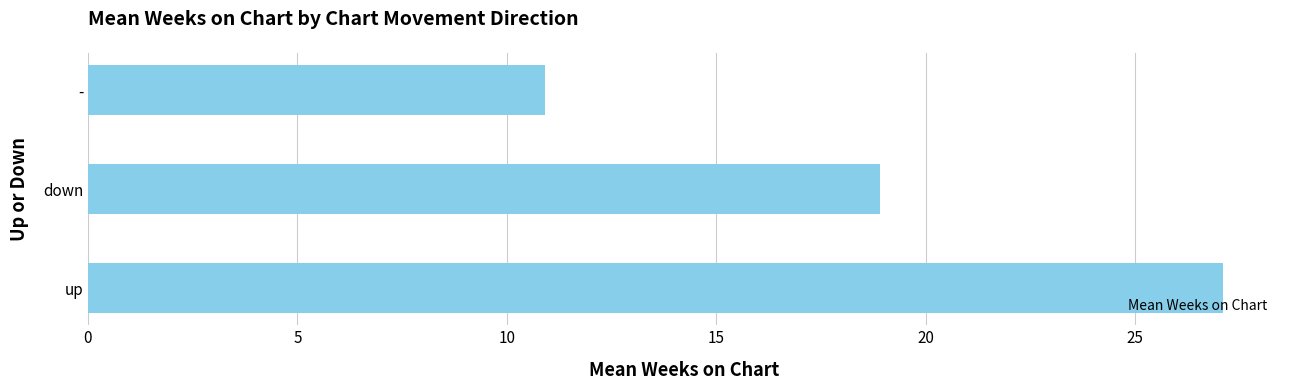

Reading bottom to top, extract all data points from this chart.

up=27.1	down=18.9	-=10.9